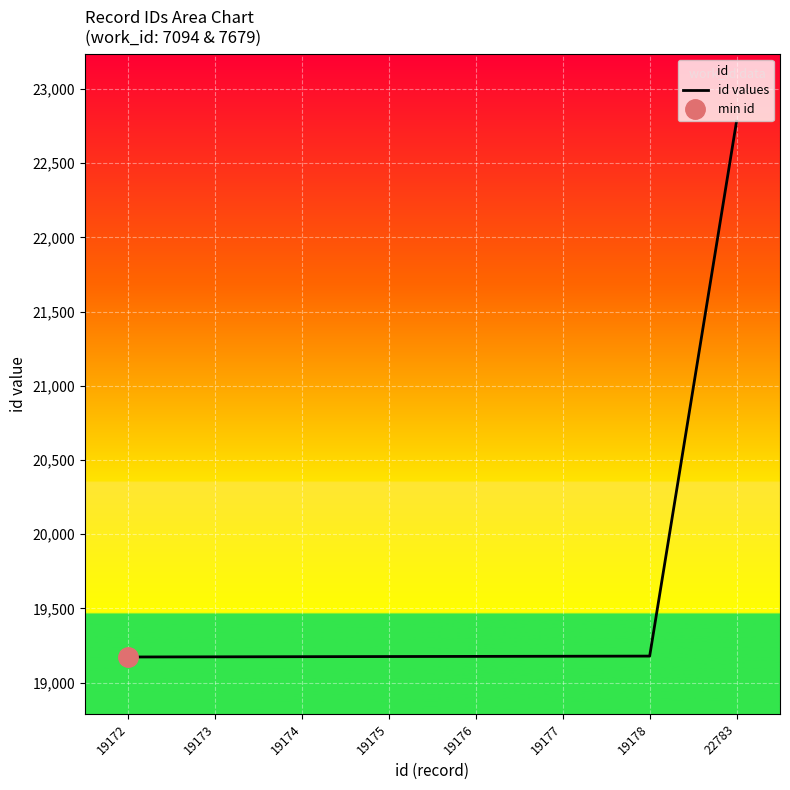

How many data points are less than 19176?

4